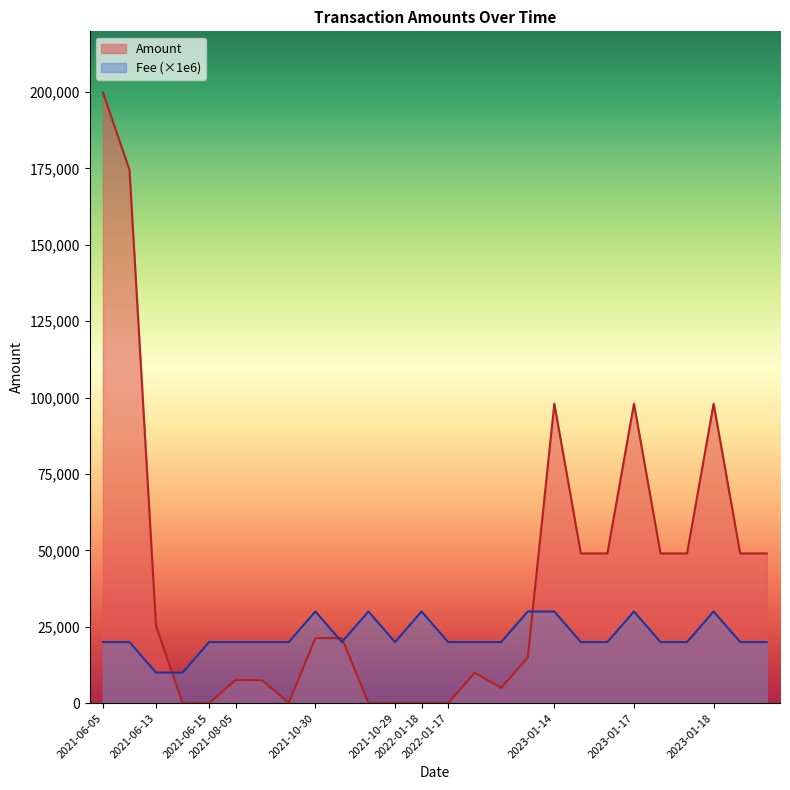

The Fee series shows 13095.0 at 2021-06-05. True or false?

False